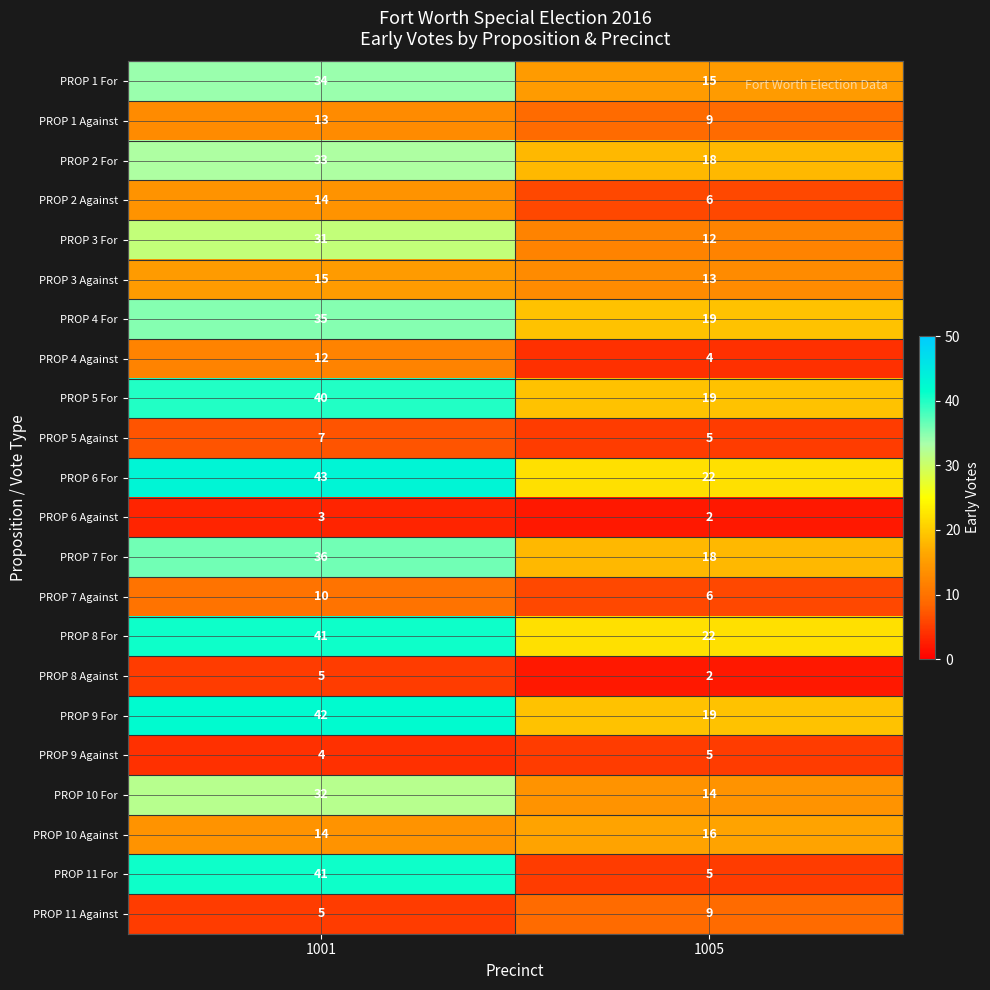

What is the approximate value of PROP 4 For at 1001, to the nearest 5?

35